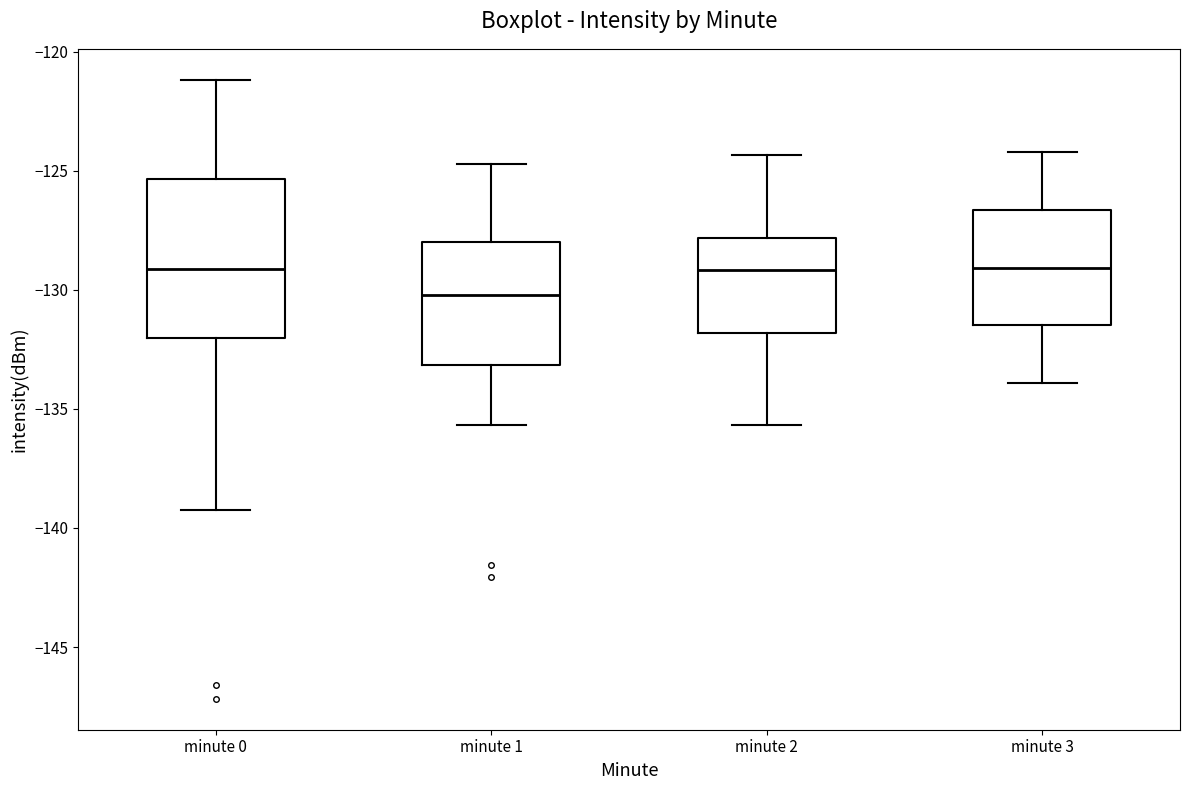

Reading left to right, transcribe this box plot: for each box, give where its median line is, the range the box spans, and where its two whiskers end, as read against the y-axis. The values are not printed on the chart, so give them approximately, as read against the axis.

minute 0: median -129.0, box -132.0 to -125.5, whiskers -139.5 to -121.0
minute 1: median -130.0, box -133.0 to -128.0, whiskers -135.5 to -124.5
minute 2: median -129.0, box -132.0 to -128.0, whiskers -135.5 to -124.5
minute 3: median -129.0, box -131.5 to -126.5, whiskers -134.0 to -124.0